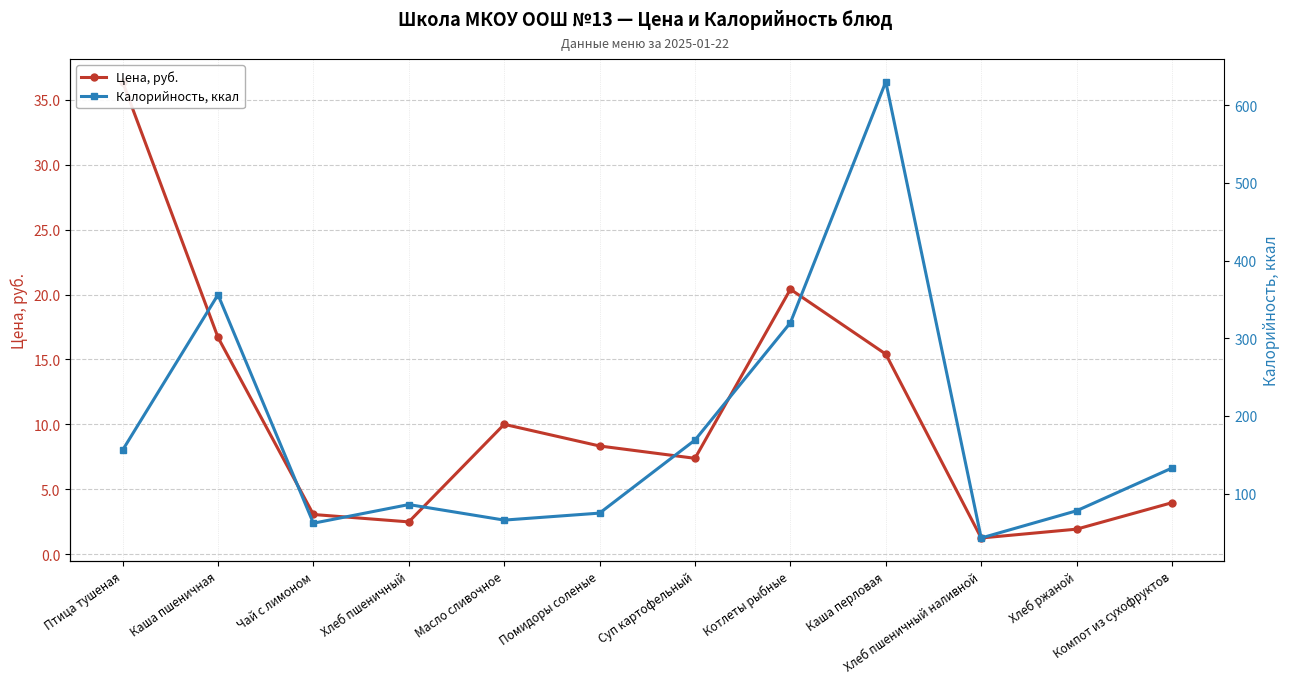

Which series has the largest total across all categories?

Калорийность, ккал